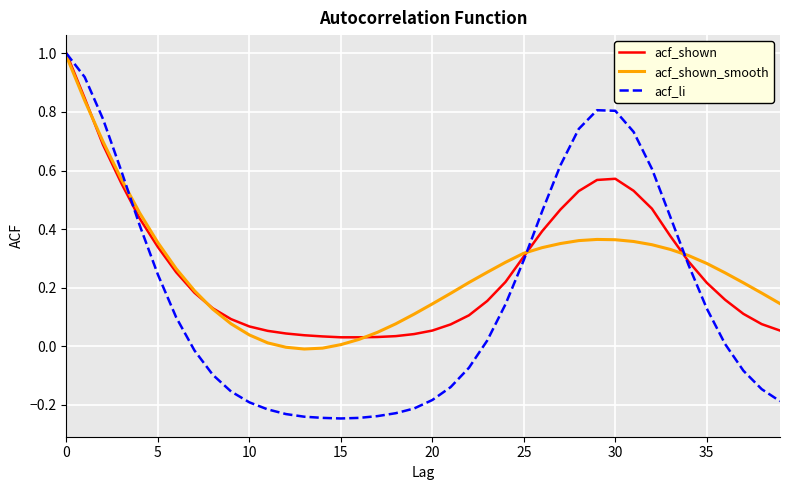

What is the maximum value for acf_shown?

1.0